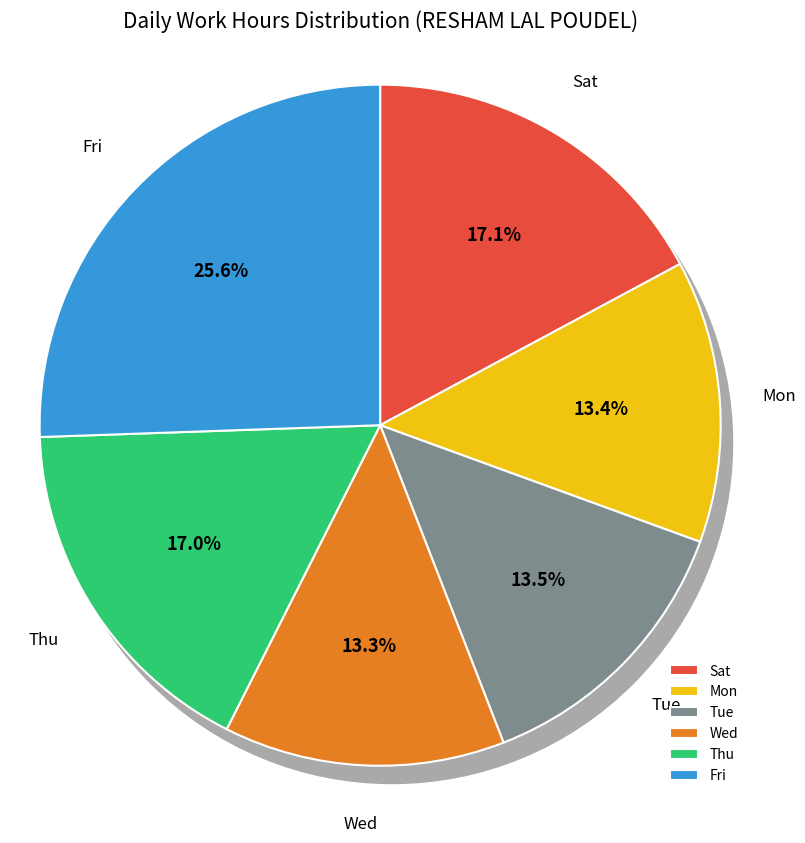

How many slices are in this pie chart?

6